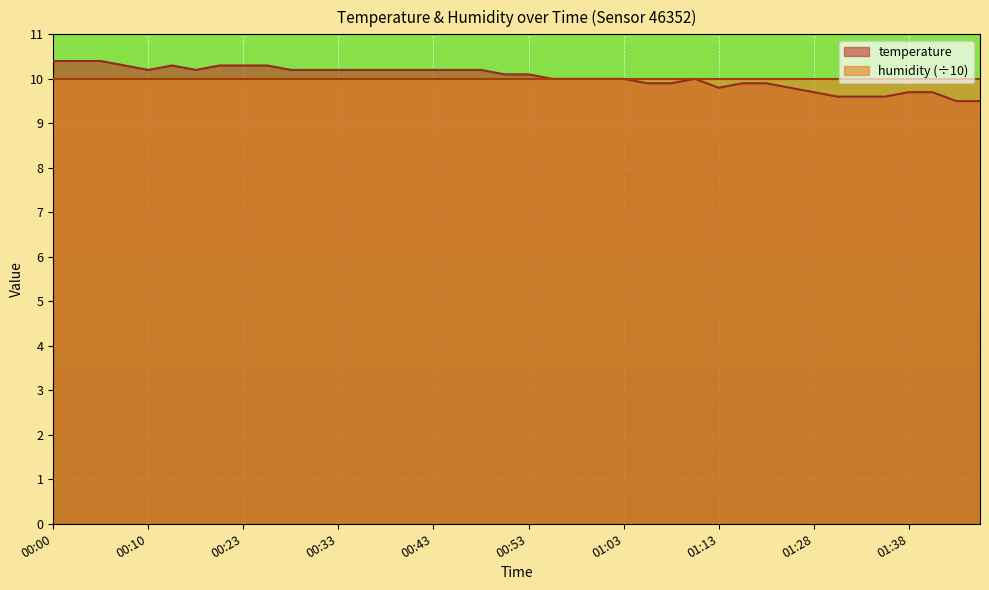

What position from the right is 01:45?

1